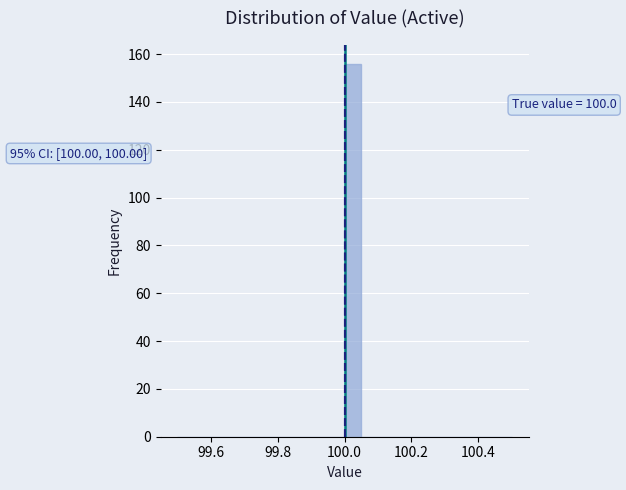

Around what value on the x-axis is the tallest bar? Give the approximate position of its centre, as read against the axis.

100.02